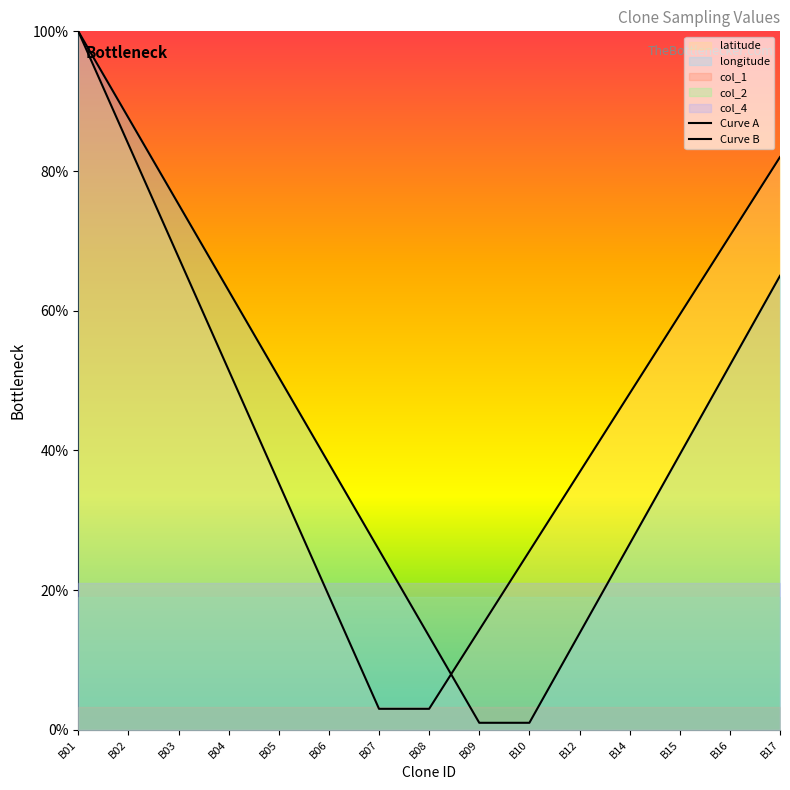

Which series has the widest spread of values?

Curve B